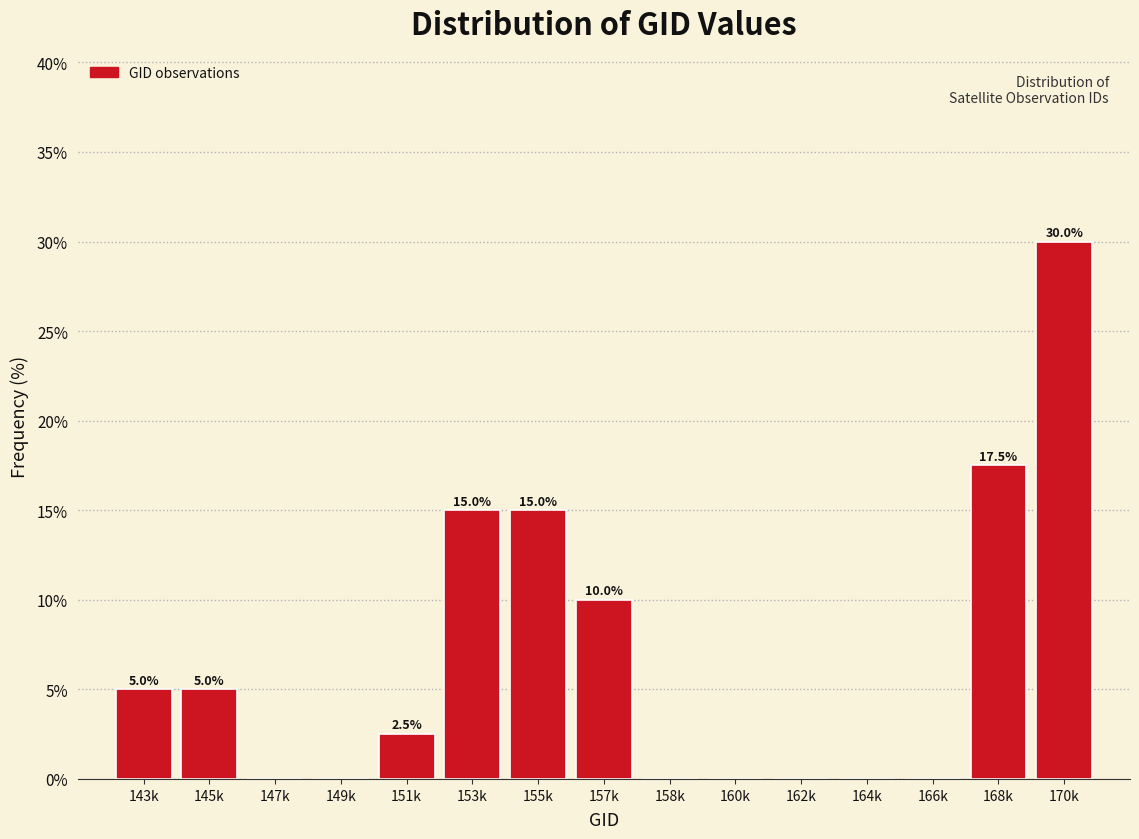

Reading left to right, list all the values displayed in this chart.

143k=5.0	145k=5.0	147k=0.0	149k=0.0	151k=2.5	153k=15.0	155k=15.0	157k=10.0	158k=0.0	160k=0.0	162k=0.0	164k=0.0	166k=0.0	168k=17.5	170k=30.0